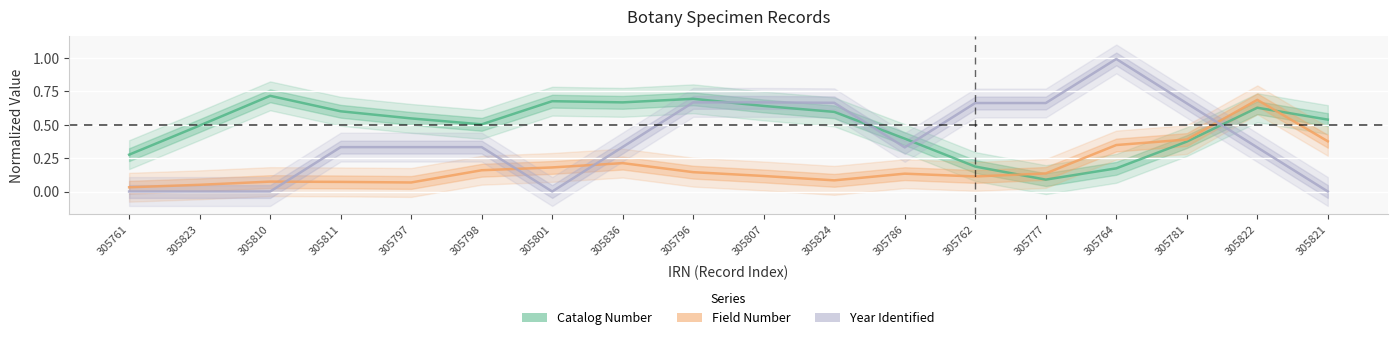

Reading right to left, what are all the values shown in this chart?

Catalog Number: 0.5	0.6	0.4	0.2	0.1	0.2	0.4	0.6	0.6	0.7	0.7	0.7	0.5	0.5	0.6	0.7	0.5	0.3
Field Number: 0.4	0.7	0.4	0.3	0.1	0.1	0.1	0.1	0.1	0.1	0.2	0.2	0.2	0.1	0.1	0.1	0.1	0.0
Year Identified: 0.0	0.3	0.7	1.0	0.7	0.7	0.3	0.7	0.7	0.7	0.3	0.0	0.3	0.3	0.3	0.0	0.0	0.0